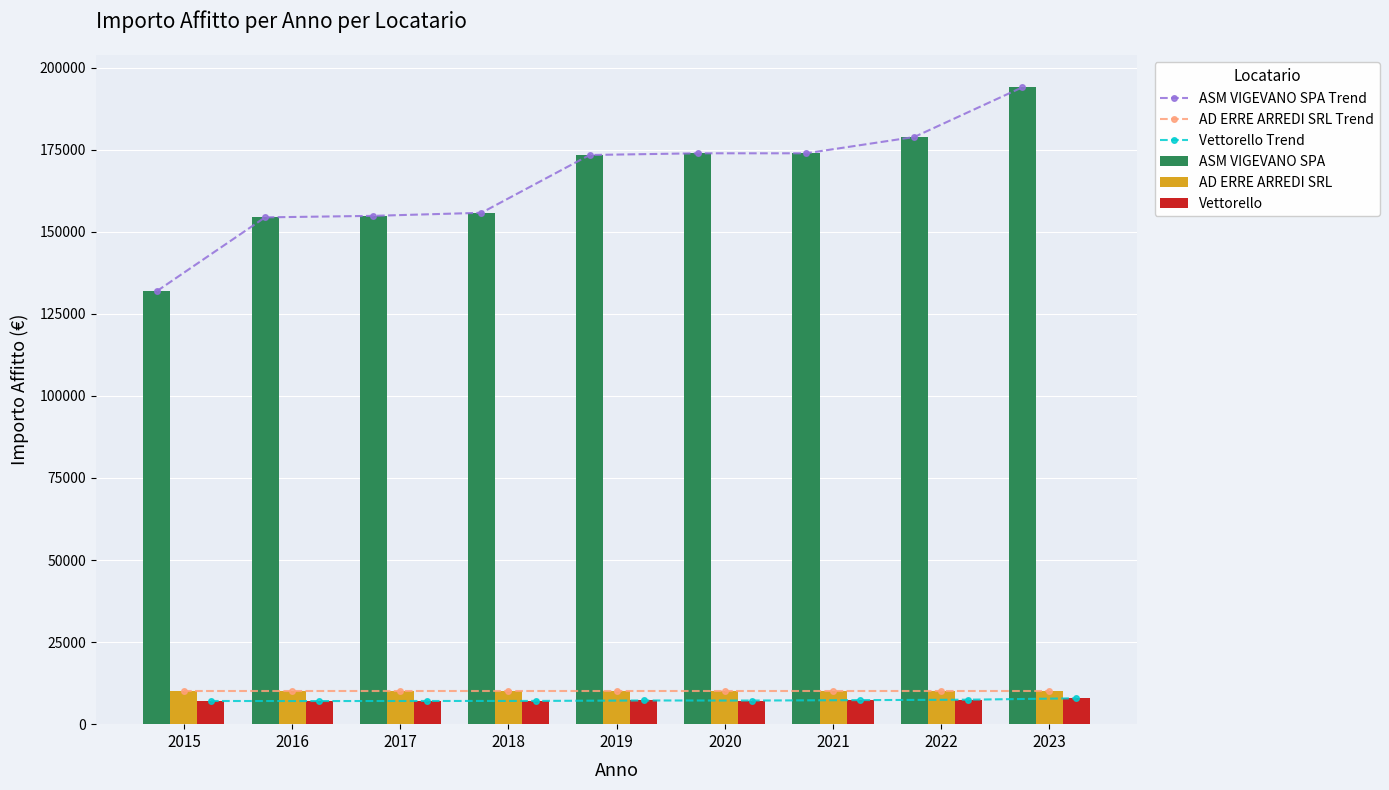

Between 2021 and 2017, which is larger?

2021